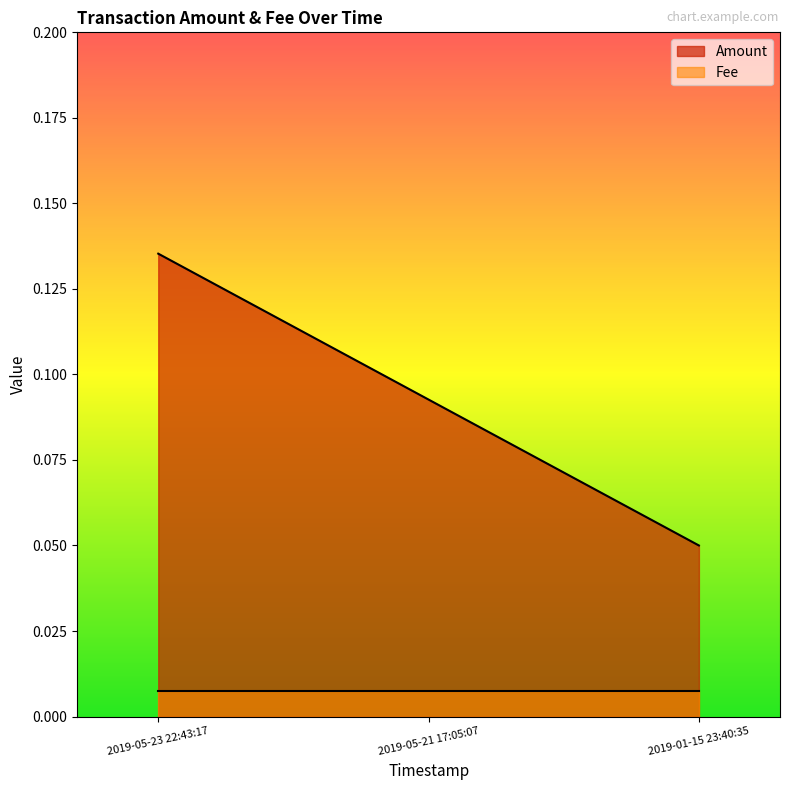

How many data points does each series have?

3